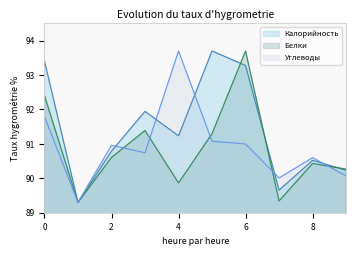

What is the maximum value shown in the chart?

93.7